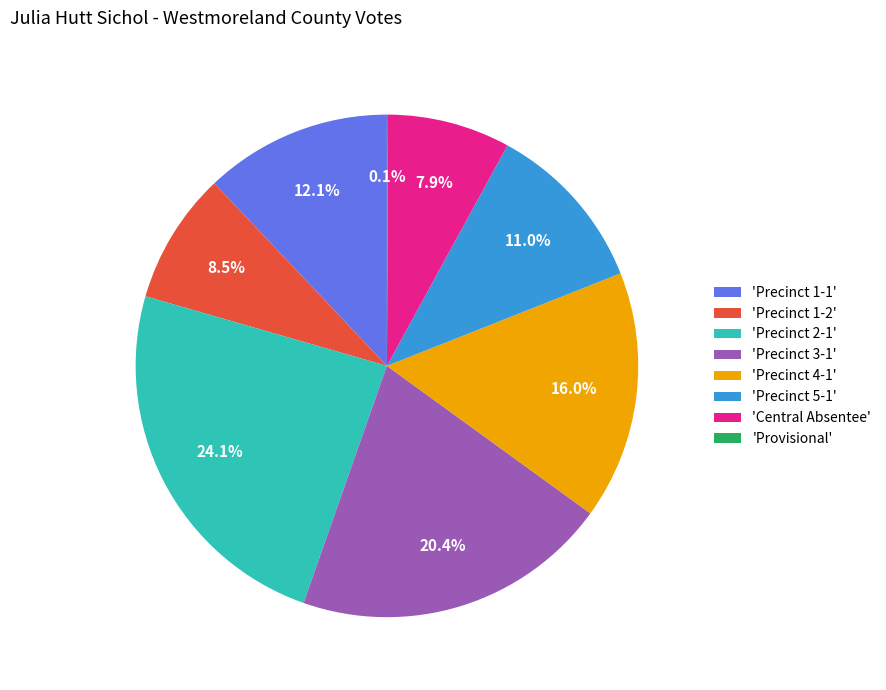

What is the largest slice in the pie chart?

'Precinct 2-1'